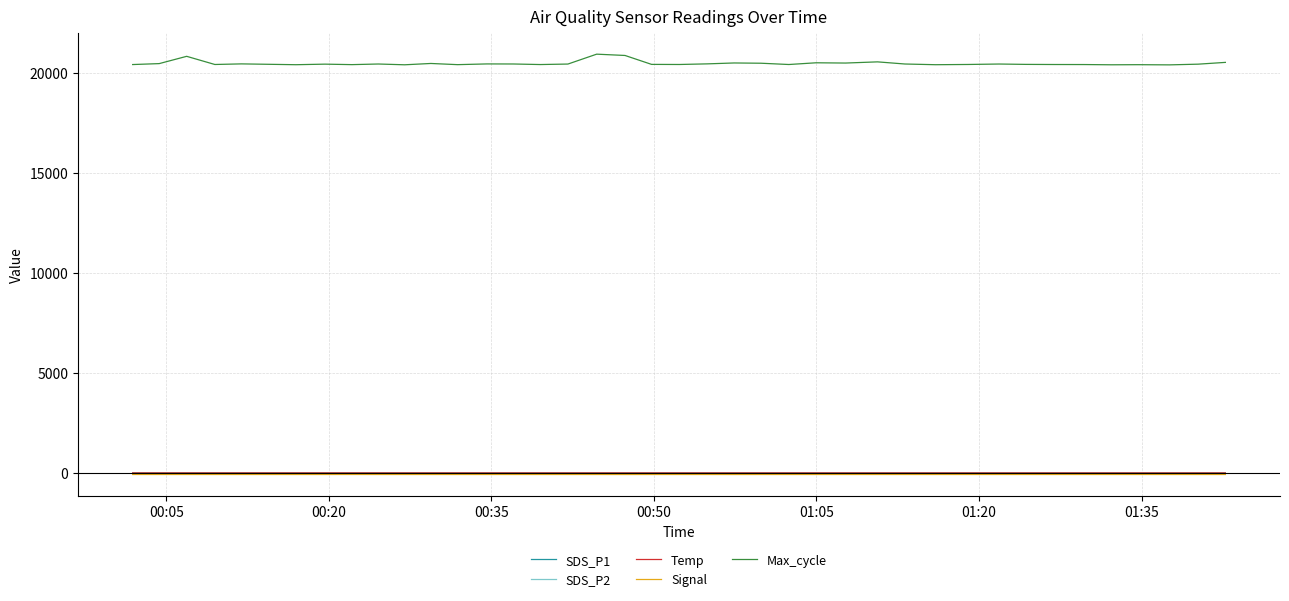

Which series has the largest total across all categories?

Max_cycle